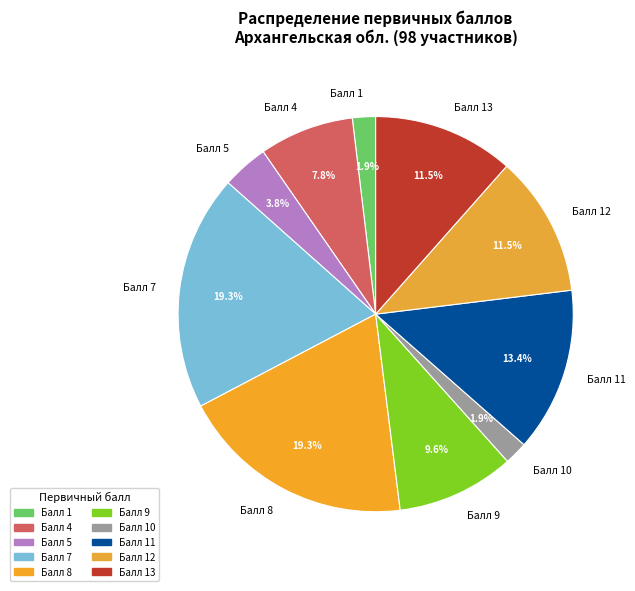

Approximately how many times larger is the value at Балл 9 compared to Балл 7?

0.5